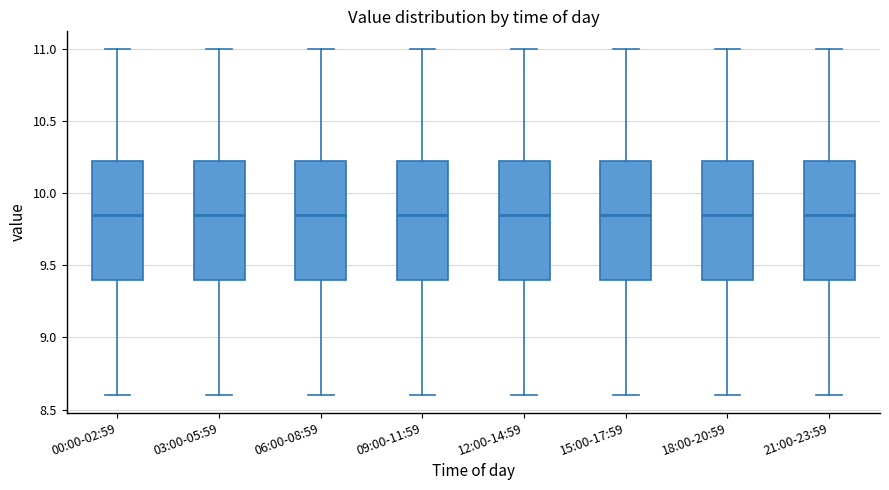

Reading left to right, read every box against the y-axis: the position of its median line, the range the box covers, and the ends of its whiskers. The values are not printed on the chart, so give them approximately, as read against the axis.

00:00-02:59: median 9.85, box 9.40 to 10.25, whiskers 8.60 to 11.00
03:00-05:59: median 9.85, box 9.40 to 10.25, whiskers 8.60 to 11.00
06:00-08:59: median 9.85, box 9.40 to 10.25, whiskers 8.60 to 11.00
09:00-11:59: median 9.85, box 9.40 to 10.25, whiskers 8.60 to 11.00
12:00-14:59: median 9.85, box 9.40 to 10.25, whiskers 8.60 to 11.00
15:00-17:59: median 9.85, box 9.40 to 10.25, whiskers 8.60 to 11.00
18:00-20:59: median 9.85, box 9.40 to 10.25, whiskers 8.60 to 11.00
21:00-23:59: median 9.85, box 9.40 to 10.25, whiskers 8.60 to 11.00